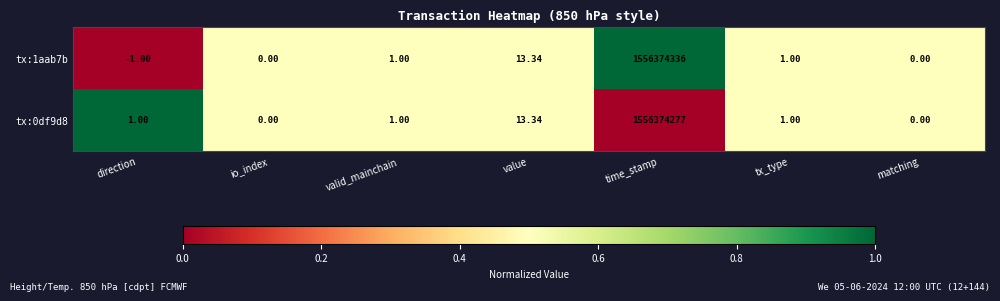

Which series has the widest spread of values?

tx:1aab7b